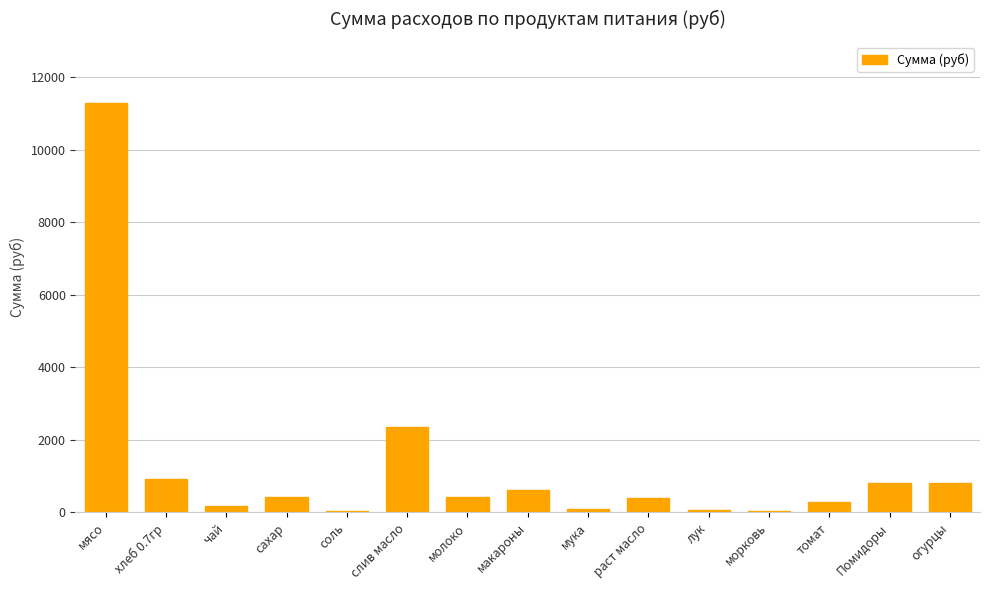

What is the greatest value displayed?

11277.0